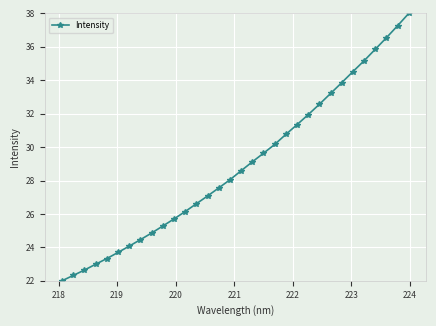

What is the difference between the maximum and minimum values?

16.0